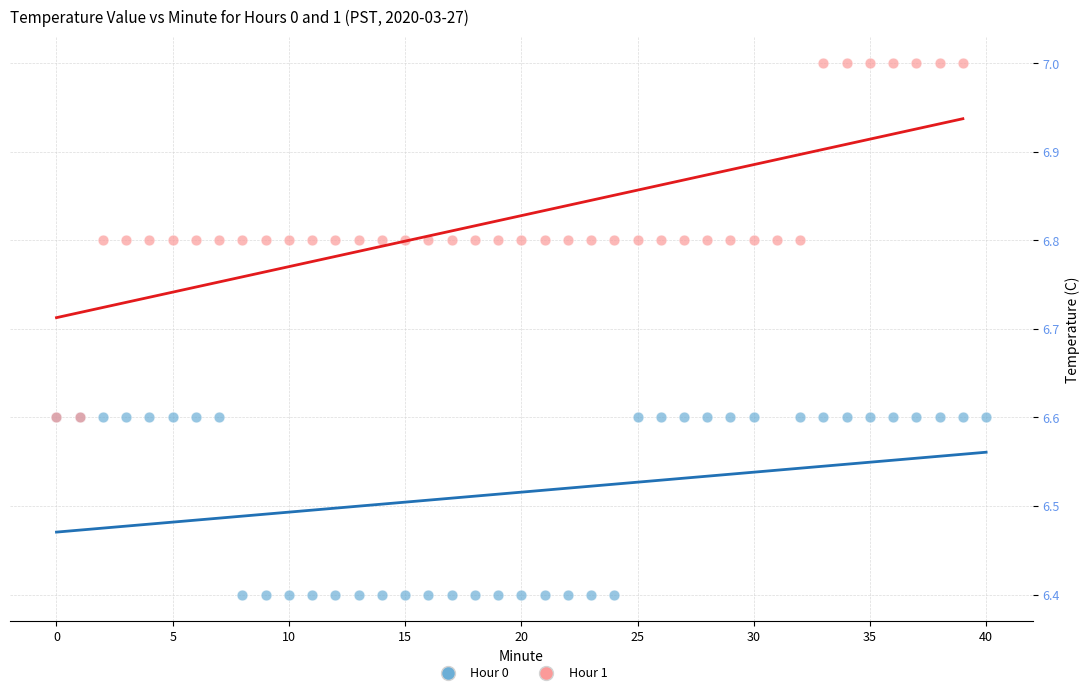

Which series reaches the minimum Y coordinate?

Hour 0